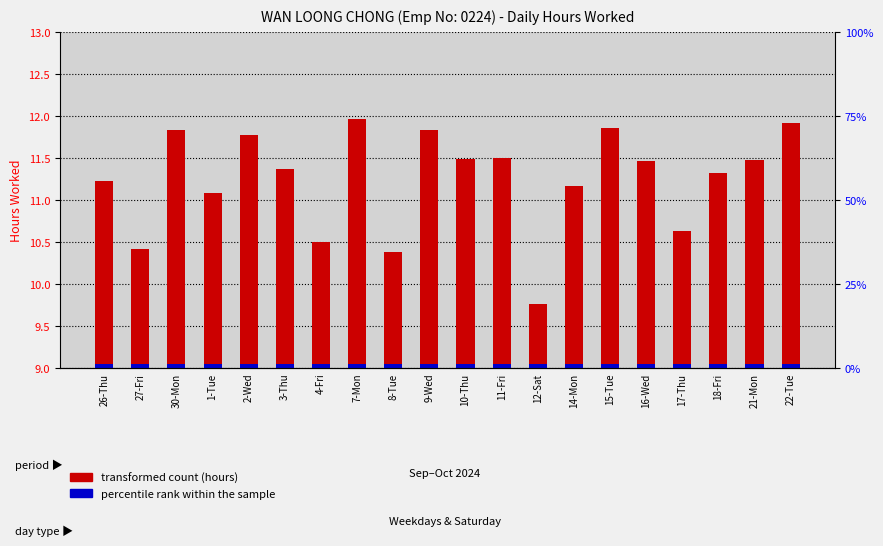

Rank the series by their average value, from highest to lowest.

transformed count (hours), percentile rank within the sample